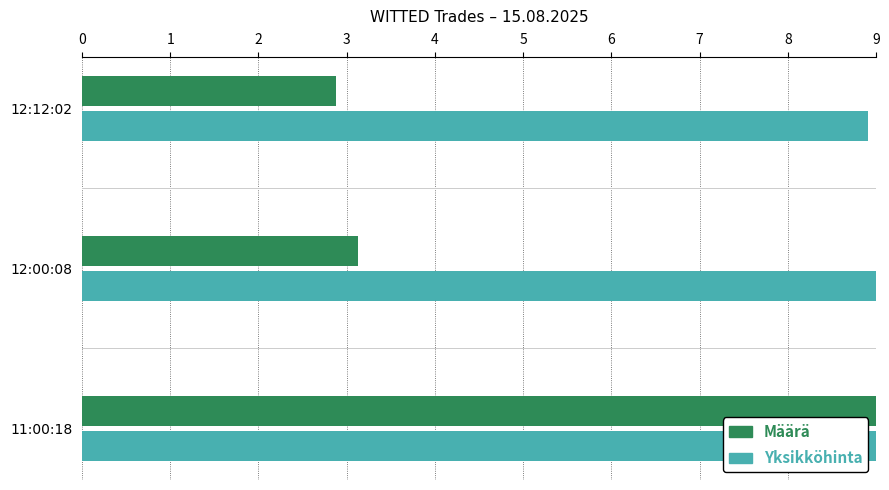

True or false: Yksikköhinta has a value of 9.0 at 12:00:08.

True